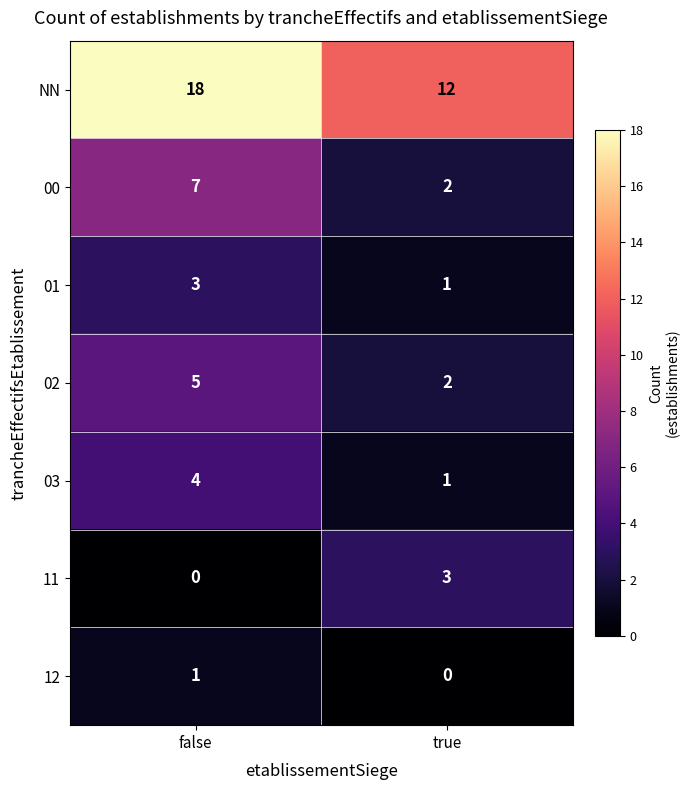

The 02 series shows 5 at false. True or false?

True